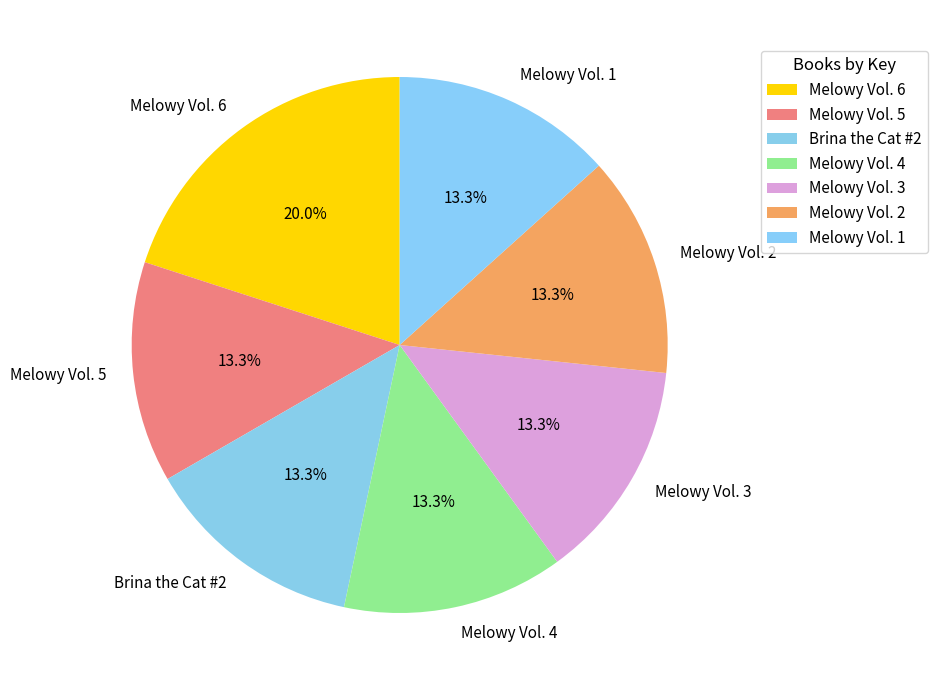

To the nearest percent, what portion does Melowy Vol. 4 represent?

13%